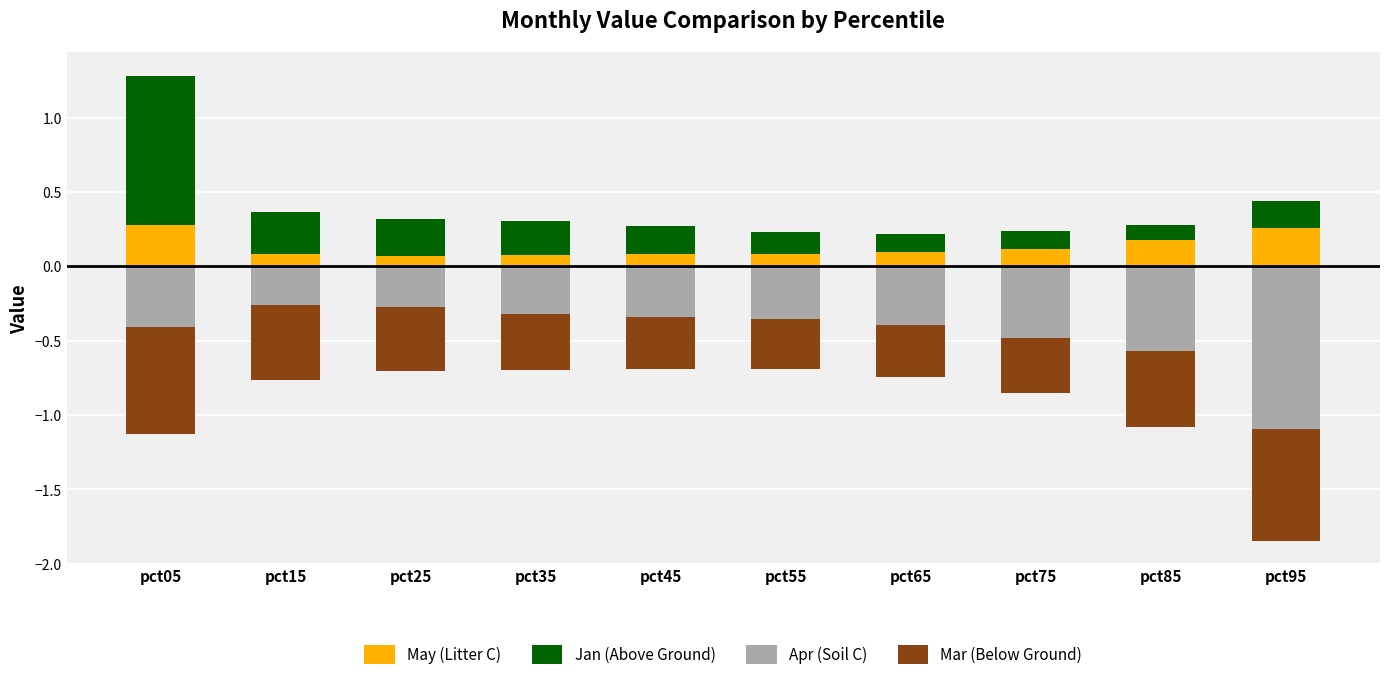

Which series has the largest total across all categories?

Jan (Above Ground)